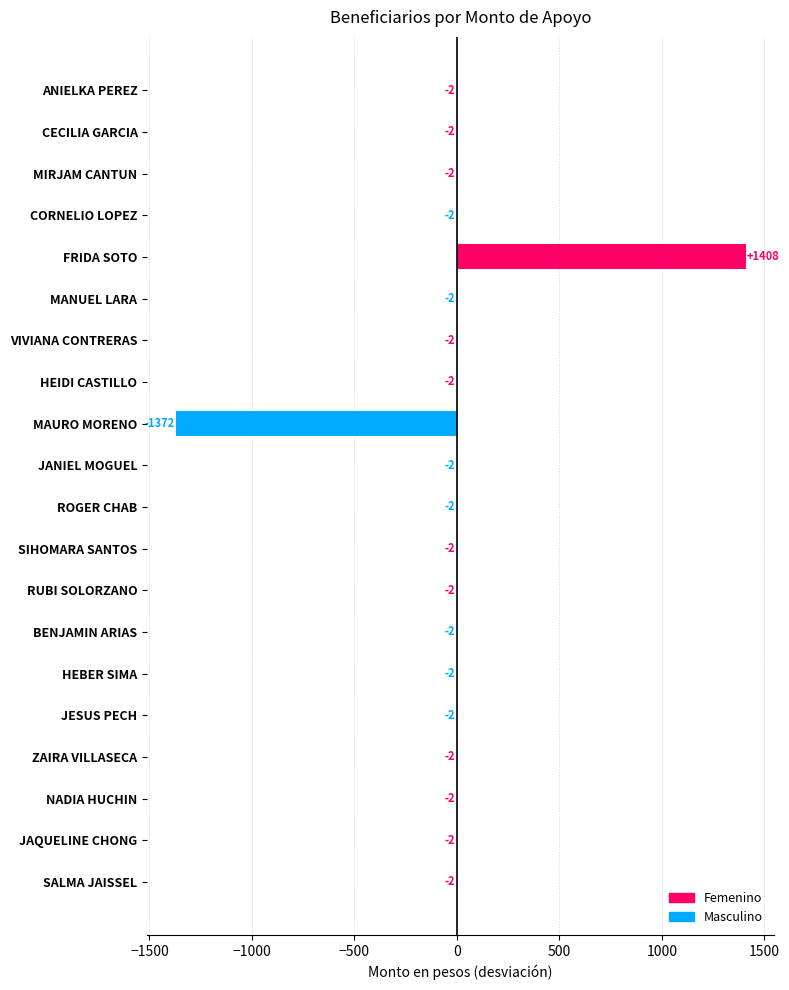

How many data points does each series have?

20